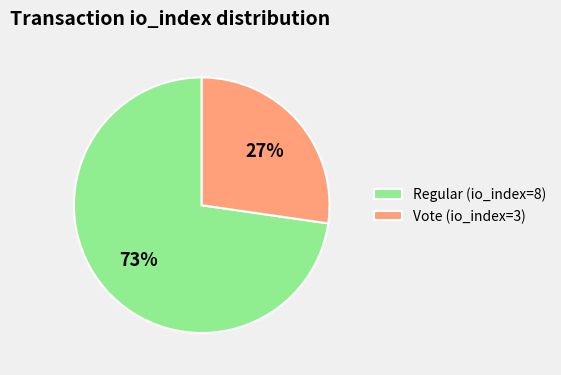

How many slices are in this pie chart?

2